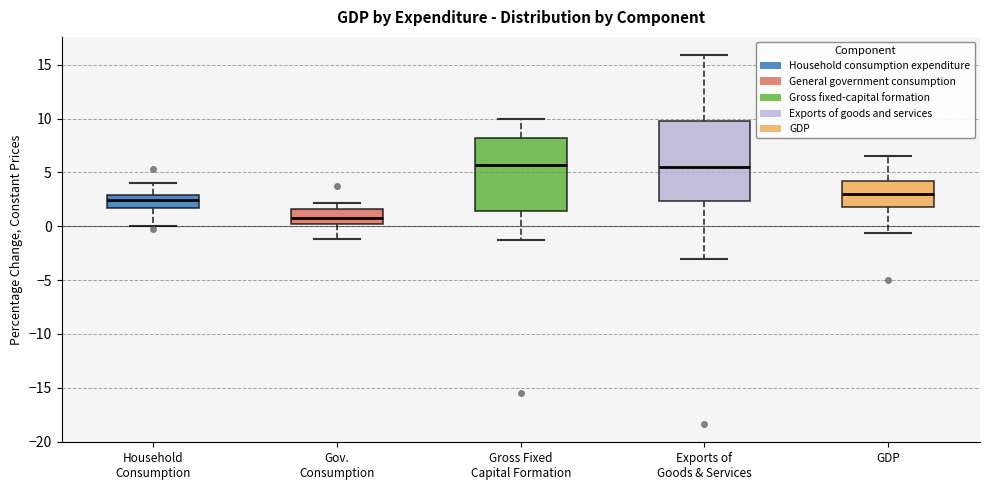

Which box is the tallest, from its lower edge to its upper edge?

Exports of Goods & Services